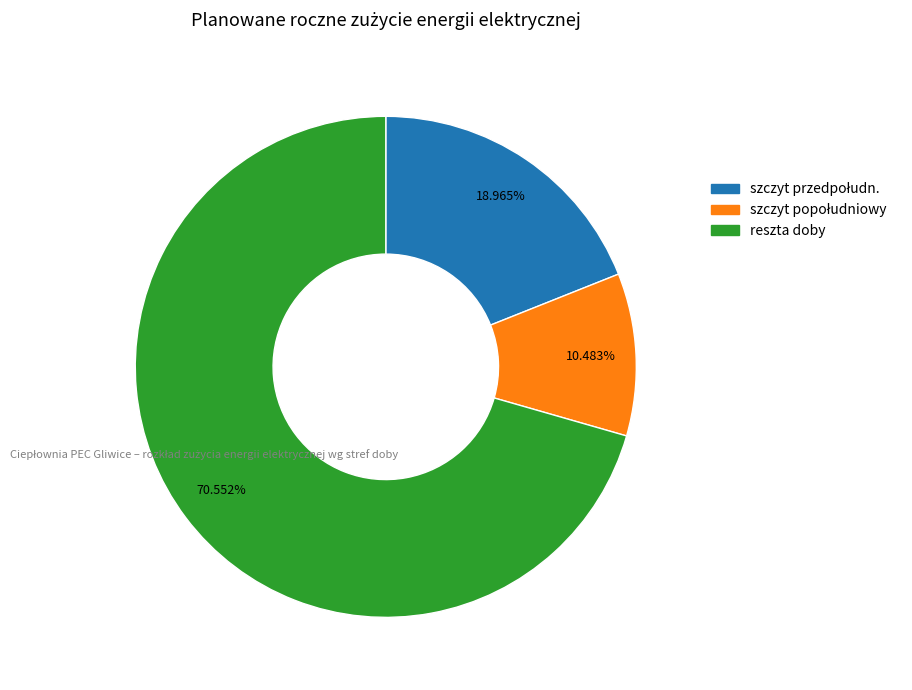

Which category has the biggest portion of the pie?

reszta doby